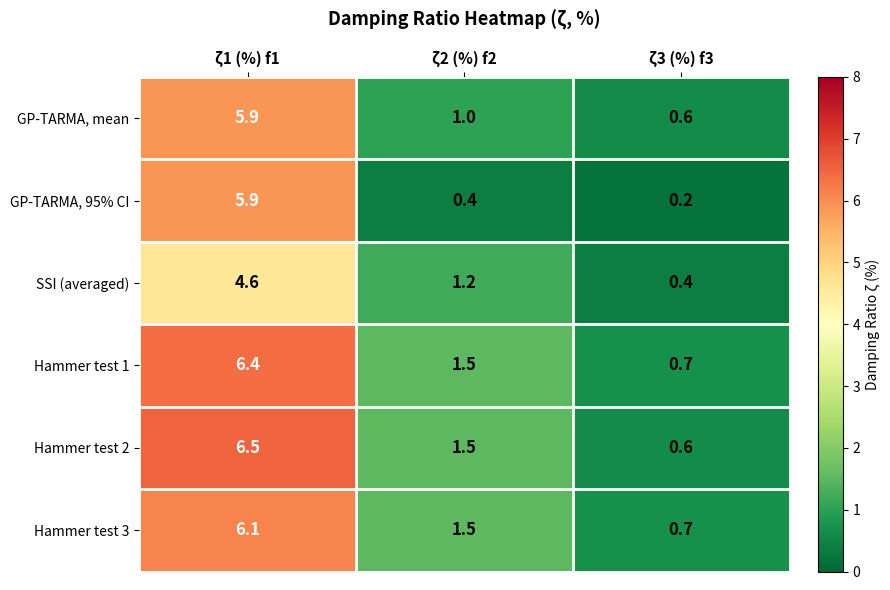

What is the sum of the GP-TARMA, mean values at ζ3 (%) f3 and ζ1 (%) f1?

6.5